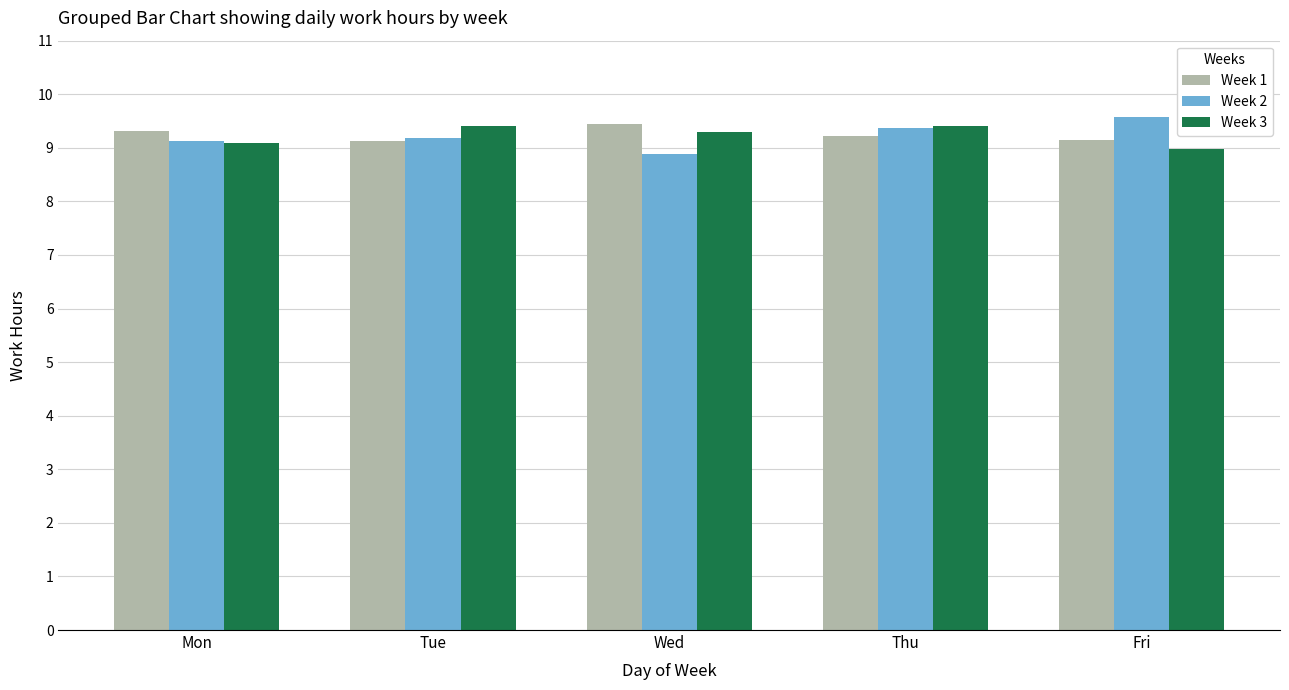

Which label corresponds to the largest value in the chart?

Fri